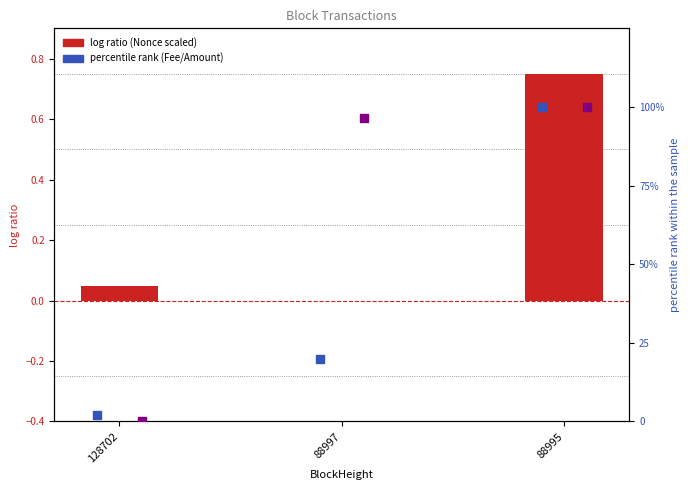

Which series has the largest Y range (max minus min)?

percentile rank (Amount)